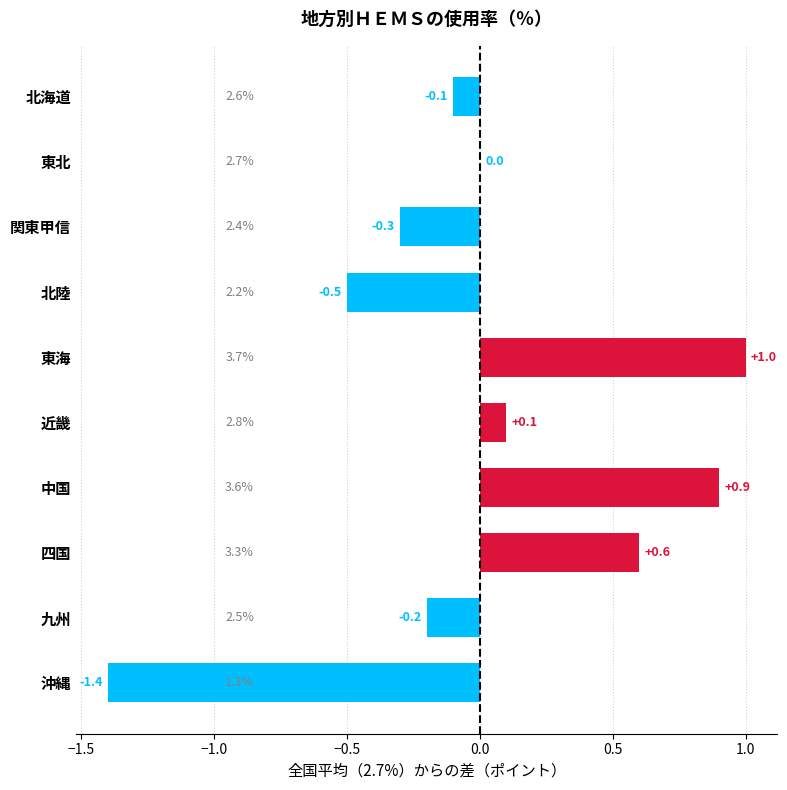

Which category has the highest value across all series?

東海